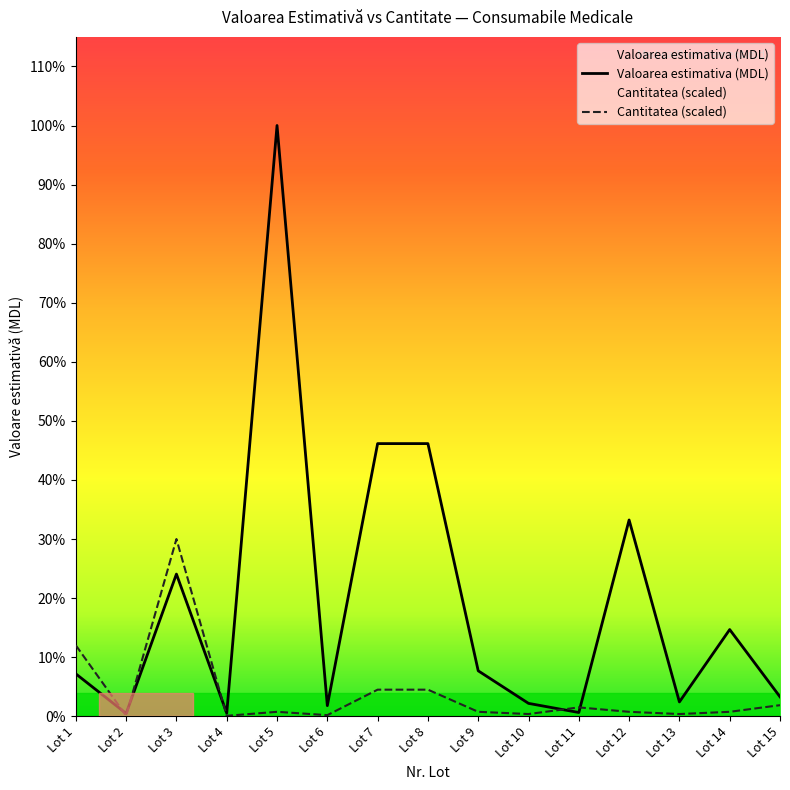

In Valoarea estimativa (MDL), how many points are higher than both neighbors (excluding endpoints)?

4